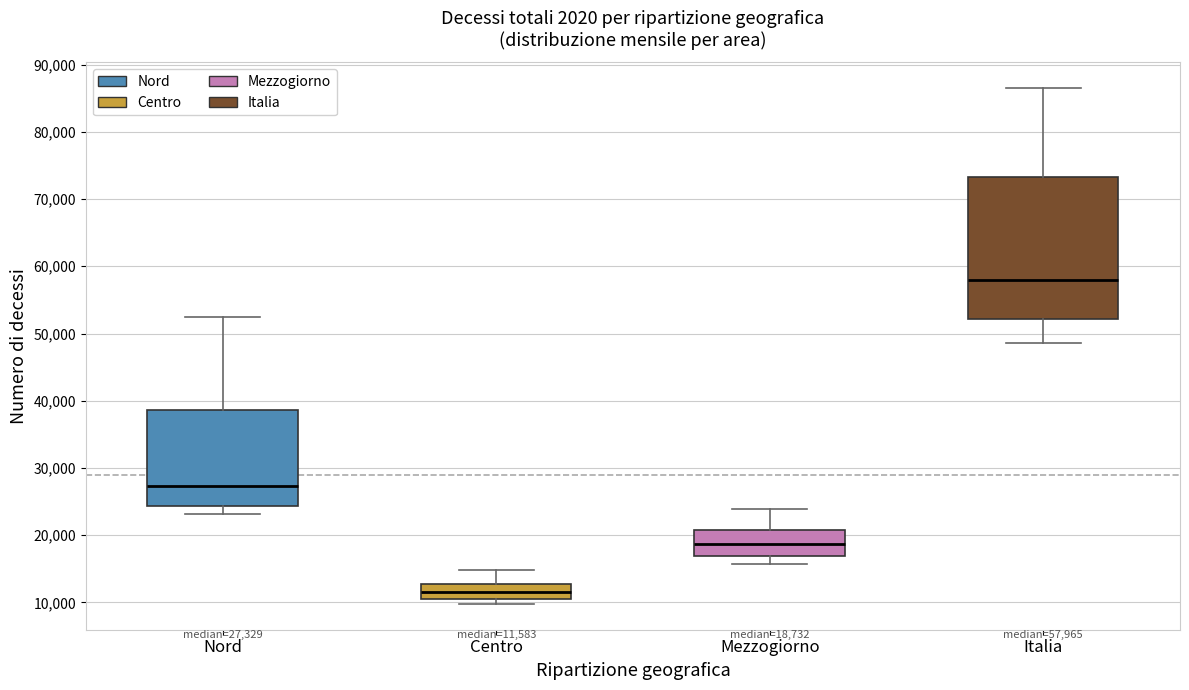

Which box has the lowest median line?

Centro